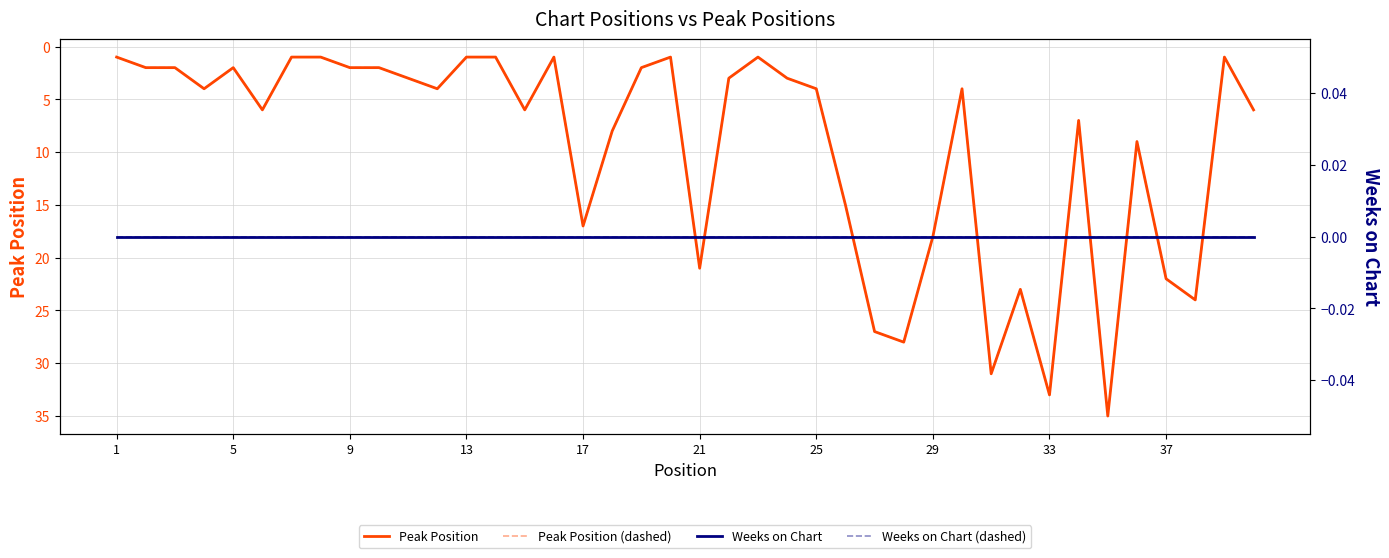

How many interior local peaks does the Peak Position series have?

11